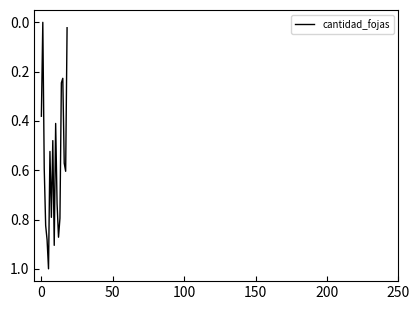

What is the maximum value shown in the chart?

1.0